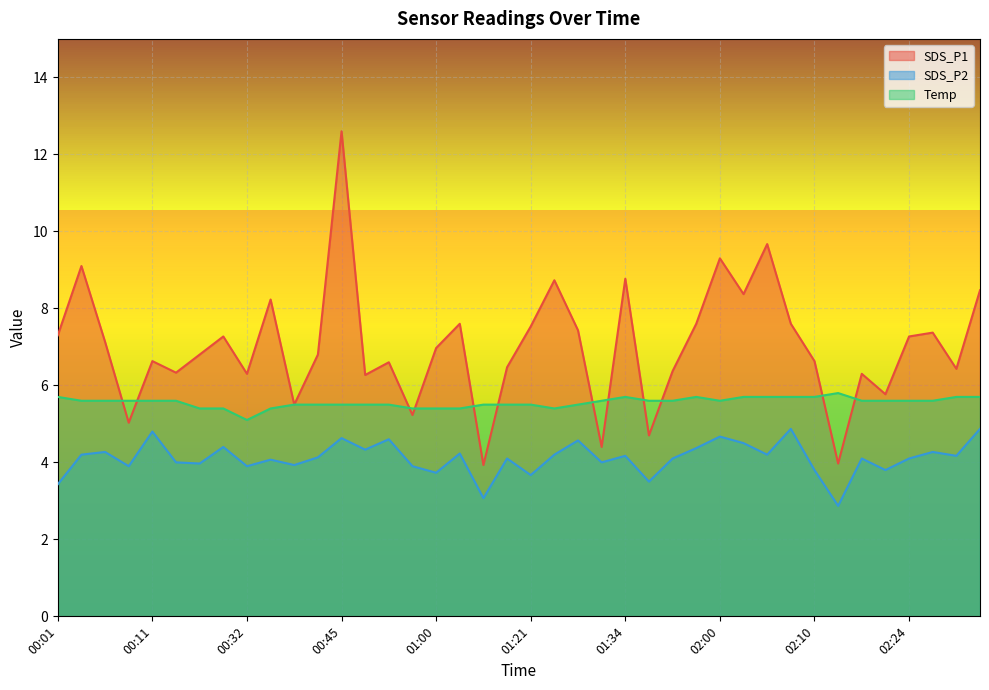

How many data points does each series have?

40